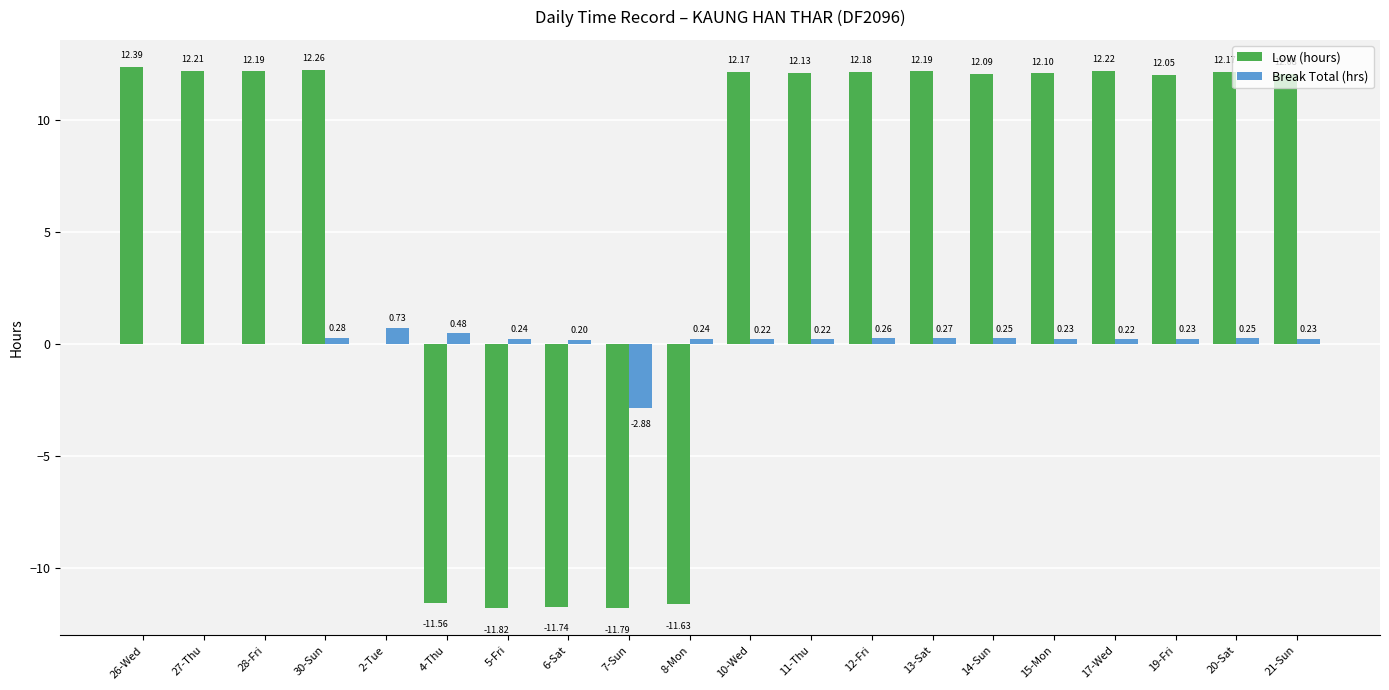

What is the sum of all Low (hours) values?

111.9